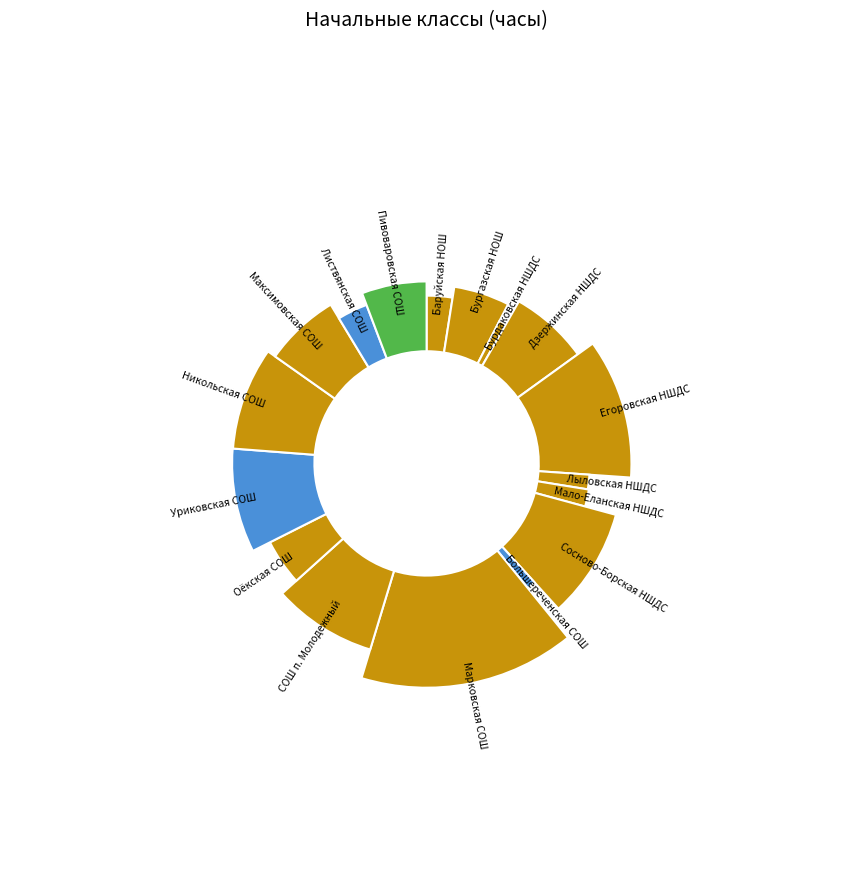

Combined, do Сосново-Борская НШДС and Оёкская СОШ account for over 50%?

No